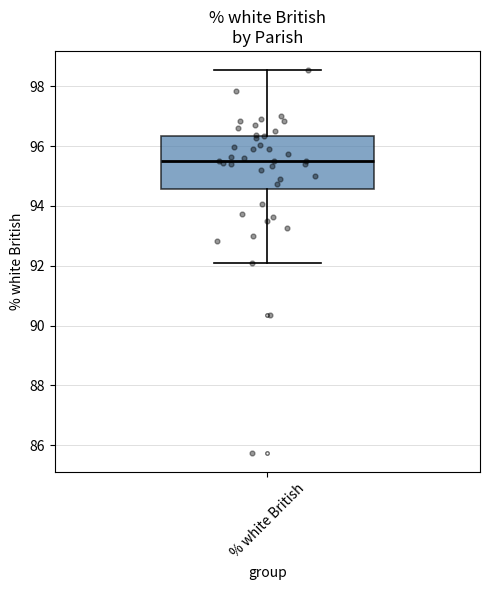

Transcribe this box plot: give where the median line is, the range the box spans, and where the two whiskers end, as read against the y-axis. The values are not printed on the chart, so give them approximately, as read against the axis.

median 95.6, box 94.6 to 96.4, whiskers 92.0 to 98.6